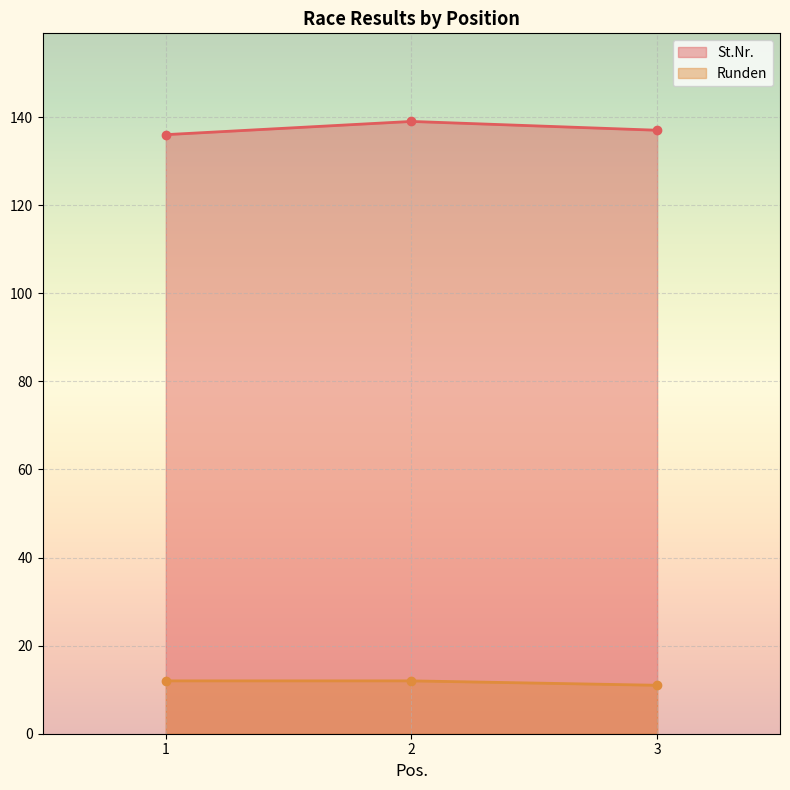

The Runden series shows 6 at 3. True or false?

False